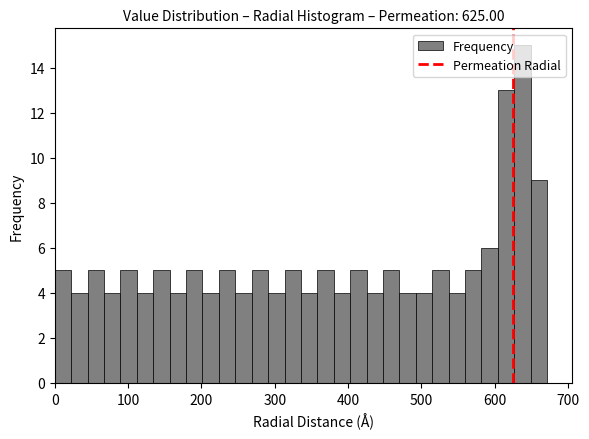

Around what value on the x-axis is the tallest bar? Give the approximate position of its centre, as read against the axis.

640